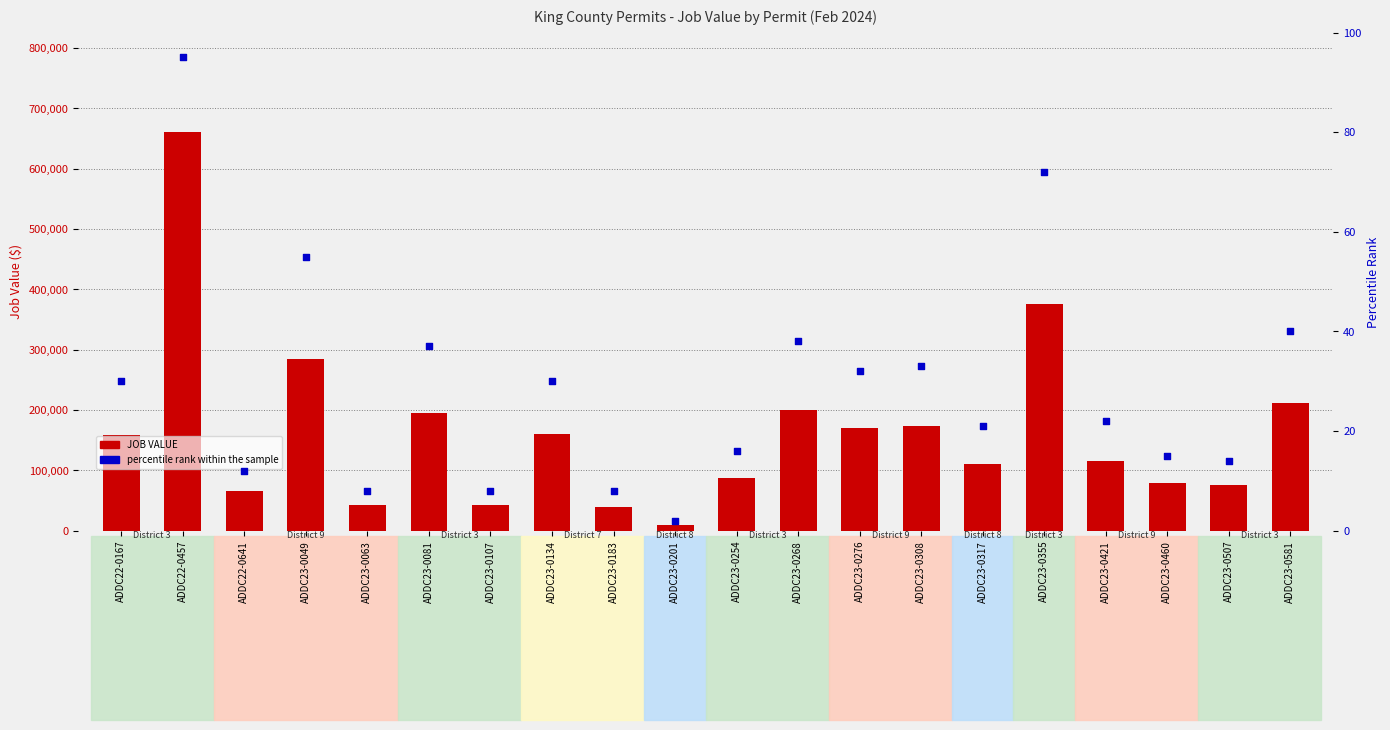

Which series reaches the maximum Y coordinate?

JOB VALUE